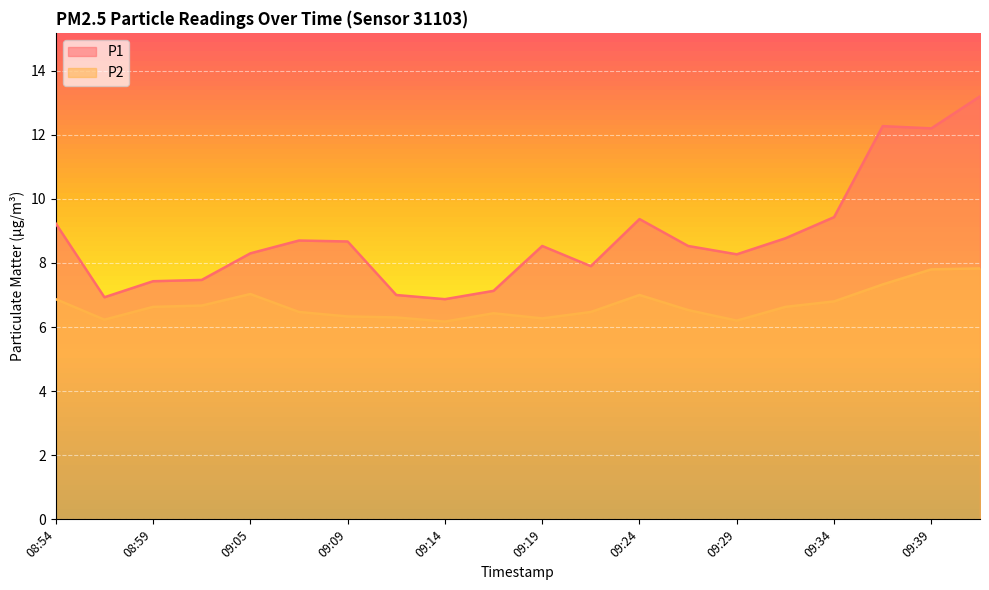

Between 09:34 and 08:54, which is larger?

09:34